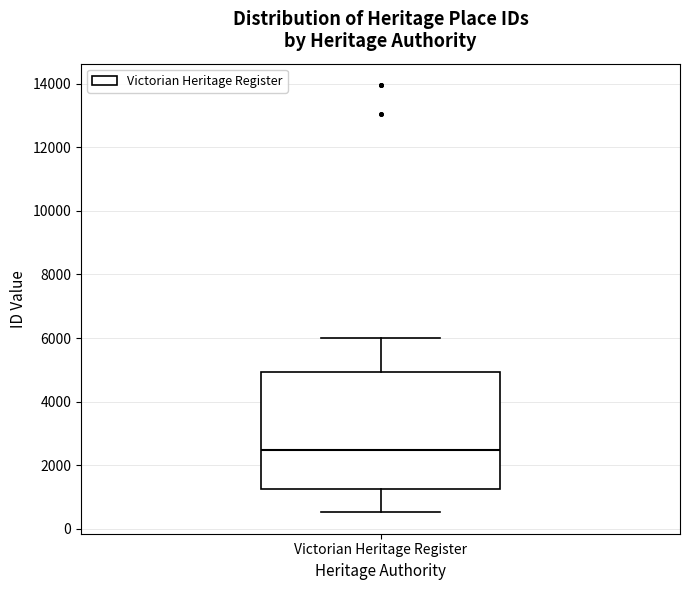

Where does the median line of the box for Victorian Heritage Register sit on the y-axis? The values are not printed on the chart, so give them approximately, as read against the axis.

2400